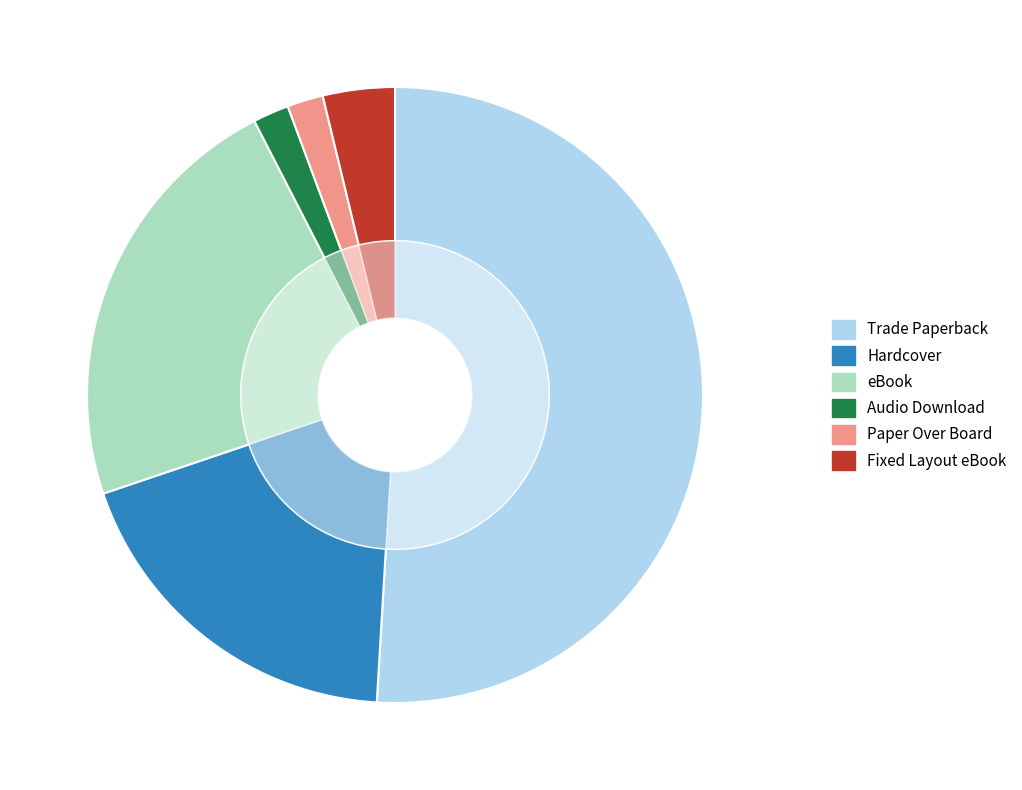

Do Paper Over Board and eBook together represent more than half of the pie?

No